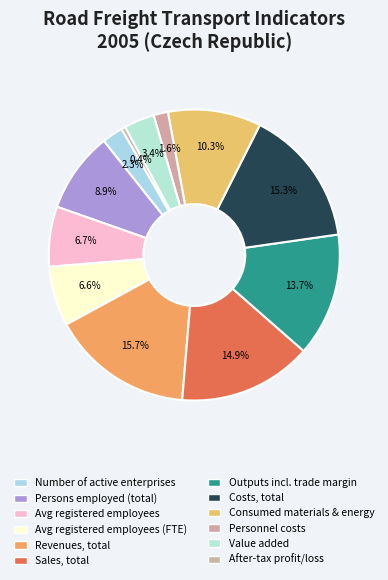

The Revenues, total slice represents 28% of the pie. True or false?

False